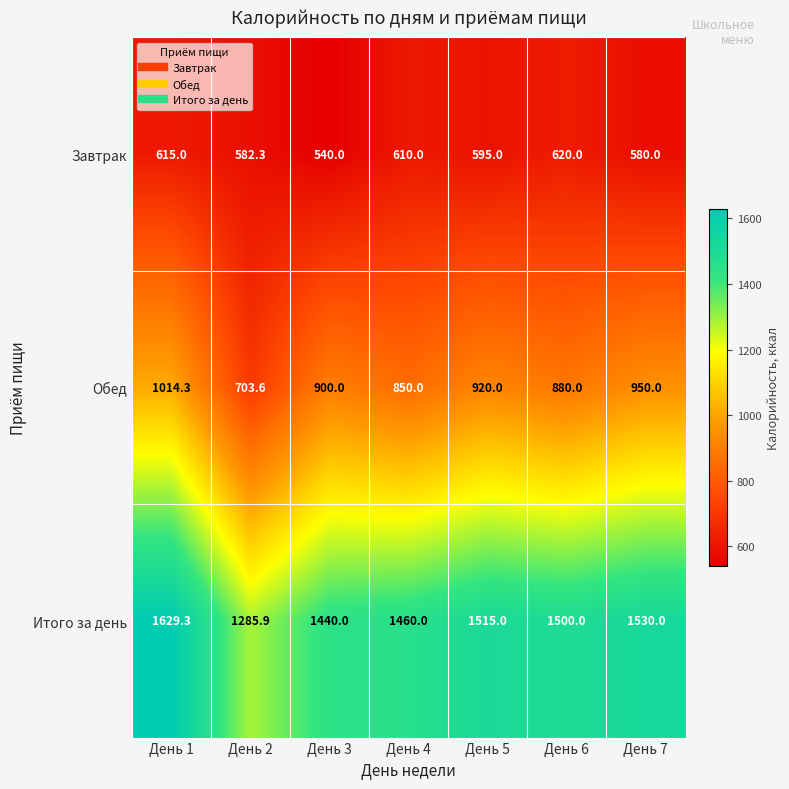

Reading right to left, extract all data points from this chart.

Завтрак: День 7=580.0	День 6=620.0	День 5=595.0	День 4=610.0	День 3=540.0	День 2=582.3	День 1=615.0
Обед: День 7=950.0	День 6=880.0	День 5=920.0	День 4=850.0	День 3=900.0	День 2=703.6	День 1=1014.3
Итого за день: День 7=1530.0	День 6=1500.0	День 5=1515.0	День 4=1460.0	День 3=1440.0	День 2=1285.9	День 1=1629.3